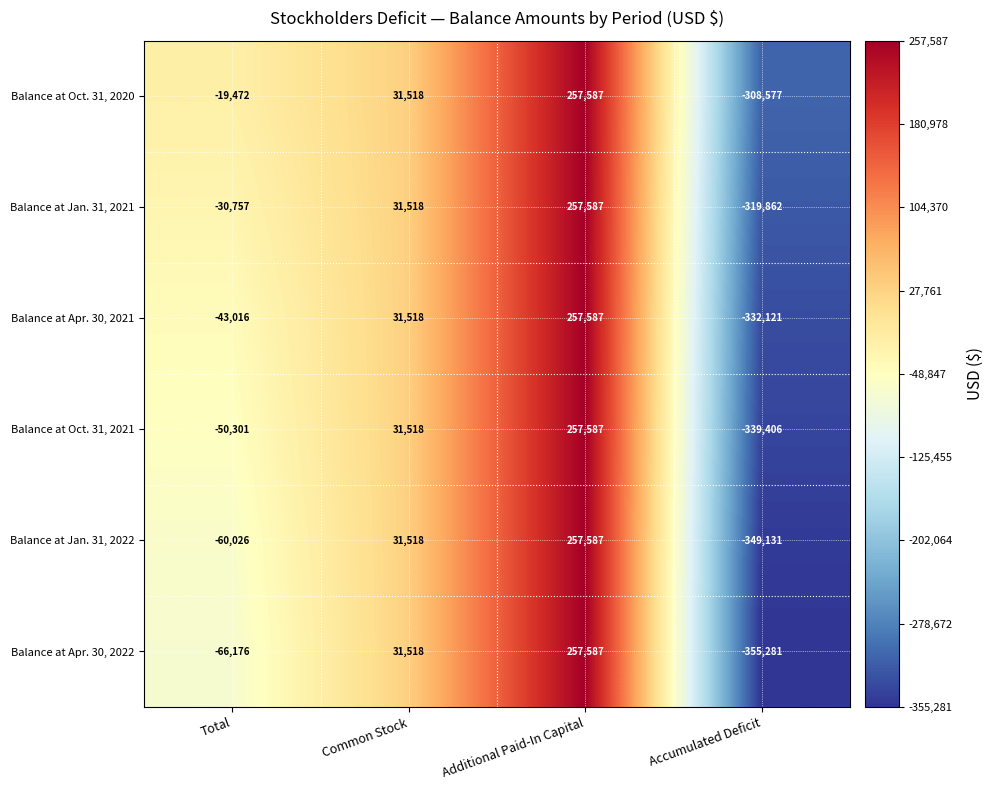

What is the spread (max minus min) of values at Accumulated Deficit?

46704